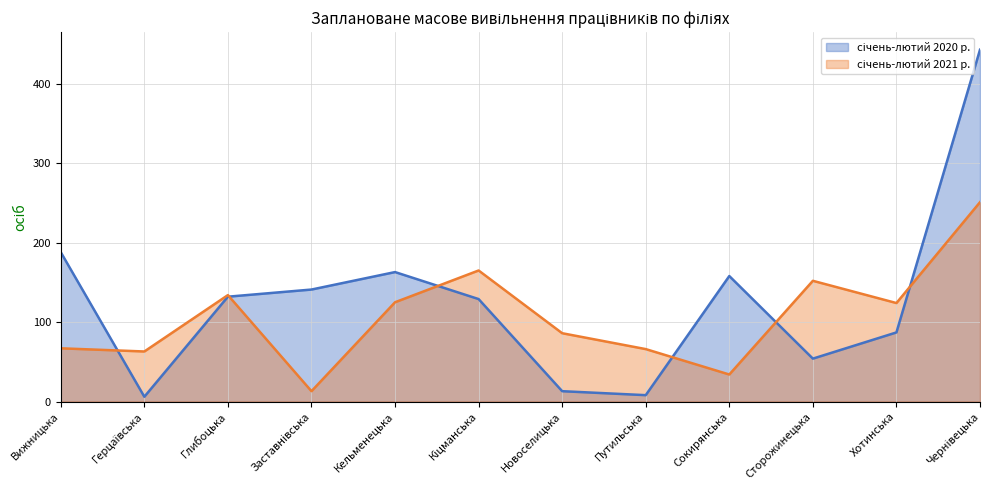

Is the value of січень-лютий 2021 р. at Глибоцька greater than the value of січень-лютий 2020 р. at Заставнівська?

No